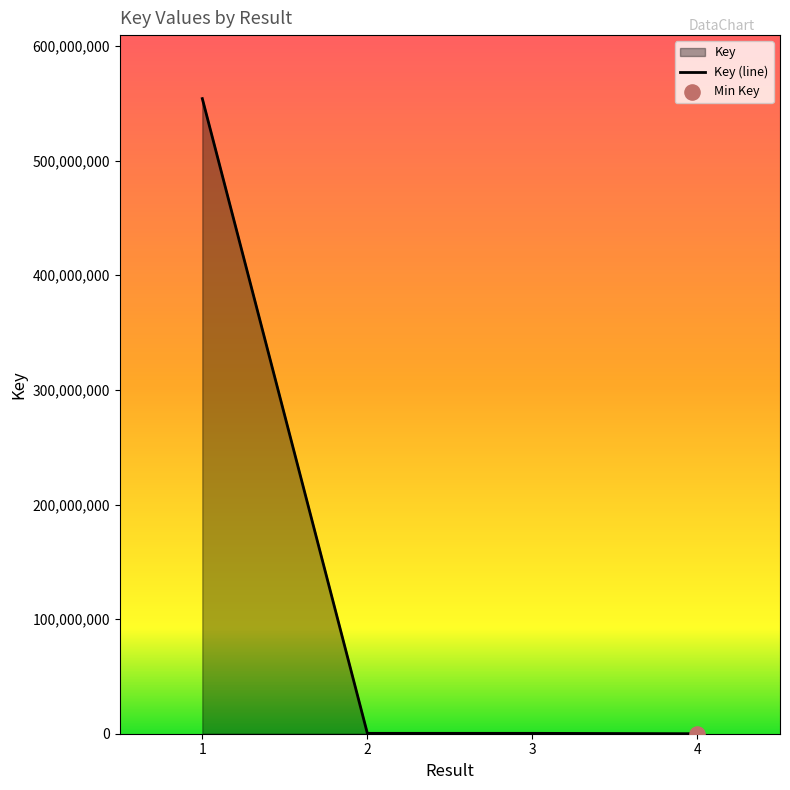

Between 4 and 1, which is larger?

1